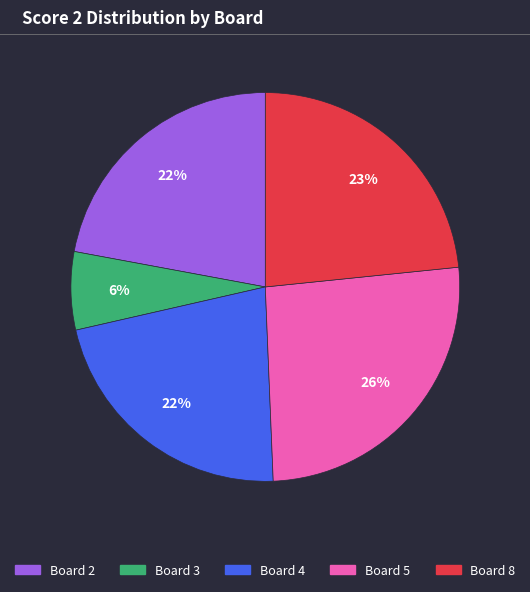

To the nearest percent, what is the average slice percentage?

20%